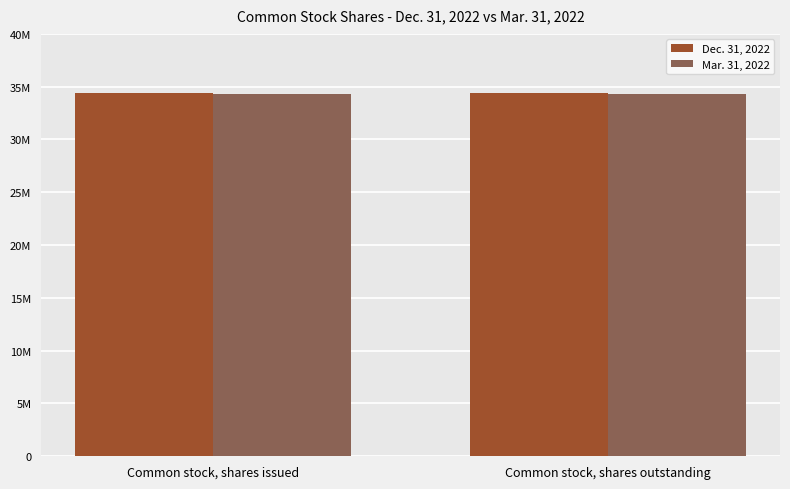

Rank the series at Common stock, shares issued from highest to lowest value.

Dec. 31, 2022, Mar. 31, 2022